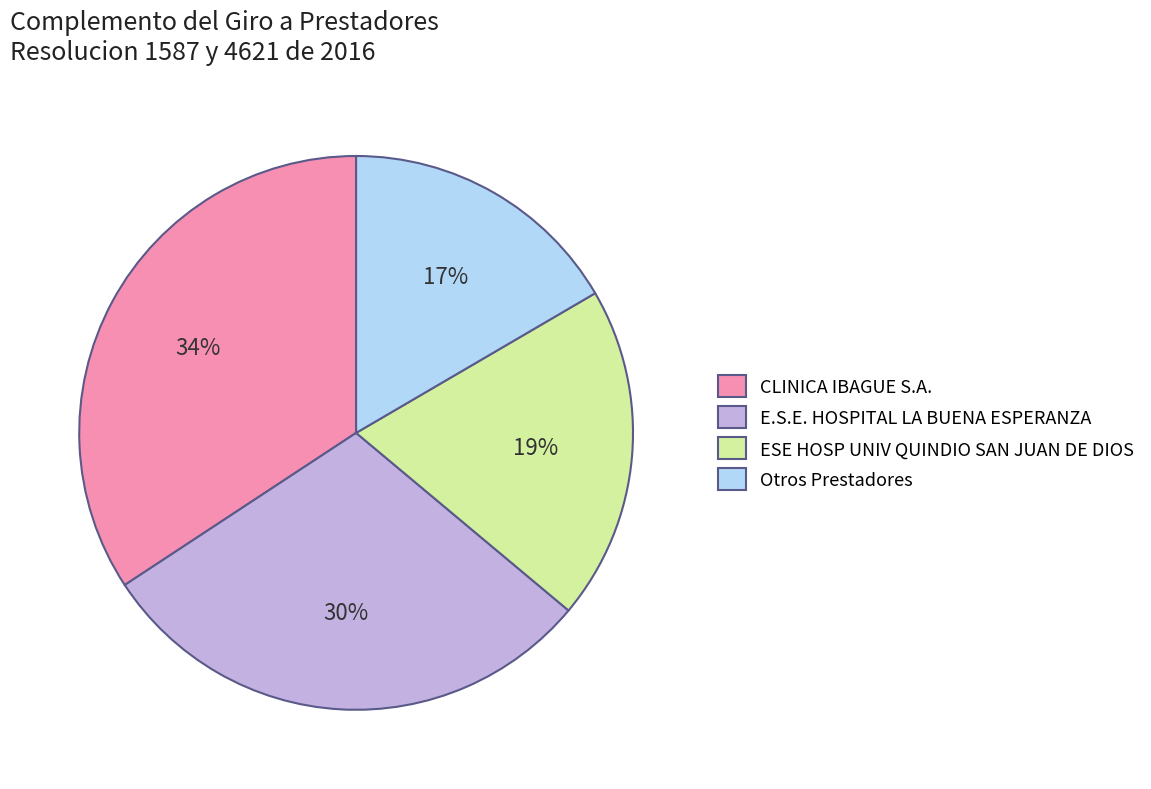

To the nearest percent, what is the combined percentage of ESE HOSP UNIV QUINDIO SAN JUAN DE DIOS and Otros Prestadores?

36%